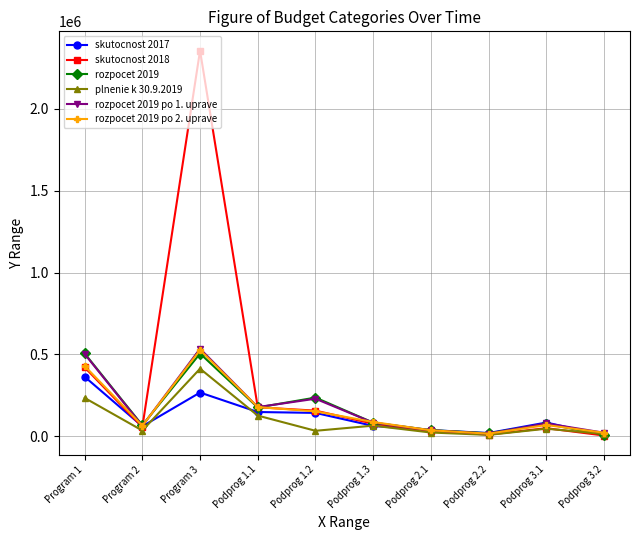

What is the label of the 2nd point from the left?

Program 2